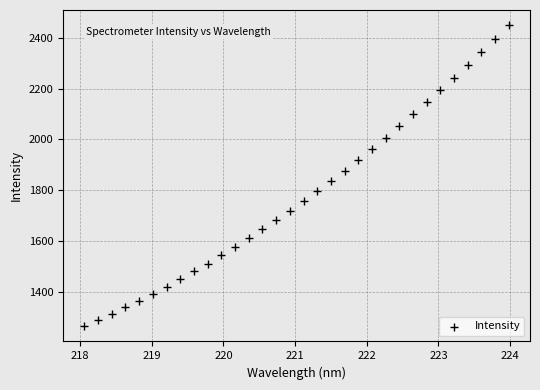

What is the range of X values (max minus min)?

5.9